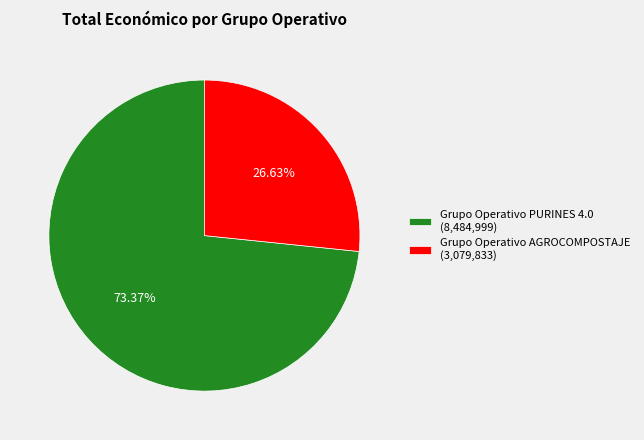

Combined, what portion of the pie is Grupo Operativo AGROCOMPOSTAJE and Grupo Operativo PURINES 4.0?

100.0%